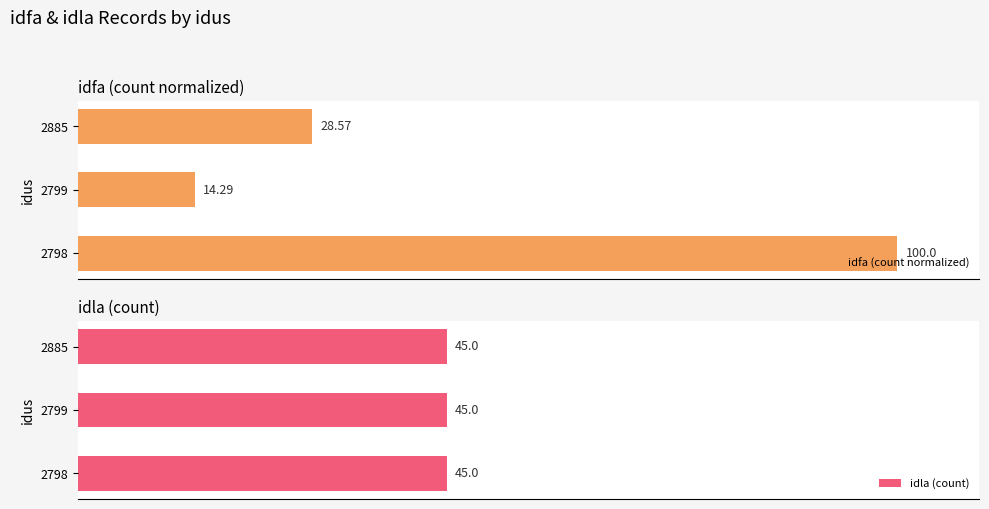

How many categories are shown in the chart?

3